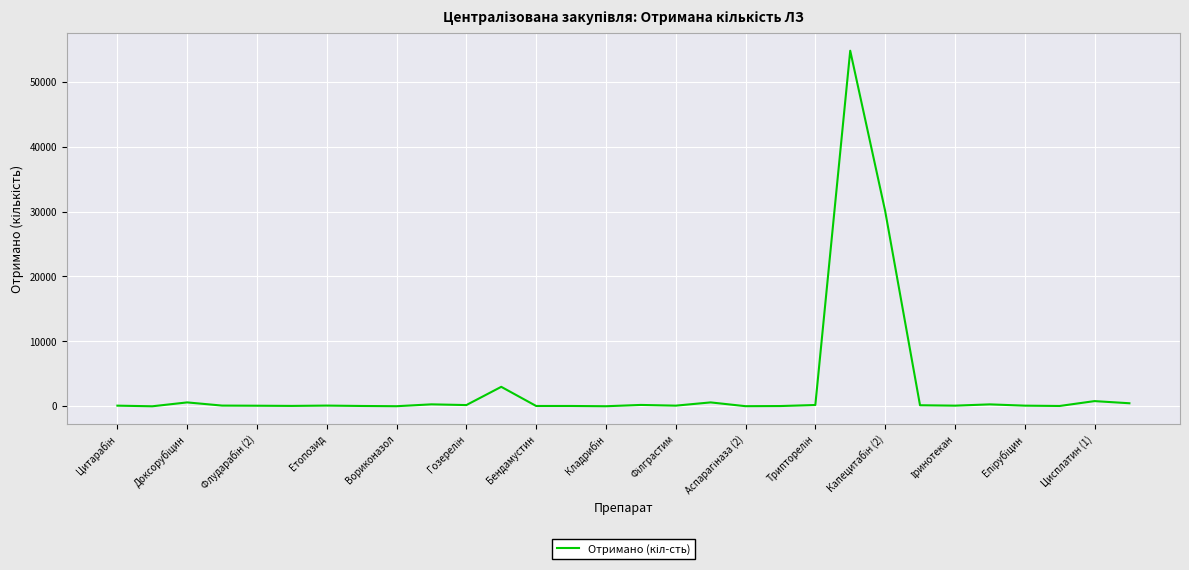

How many lines are shown in the chart?

1